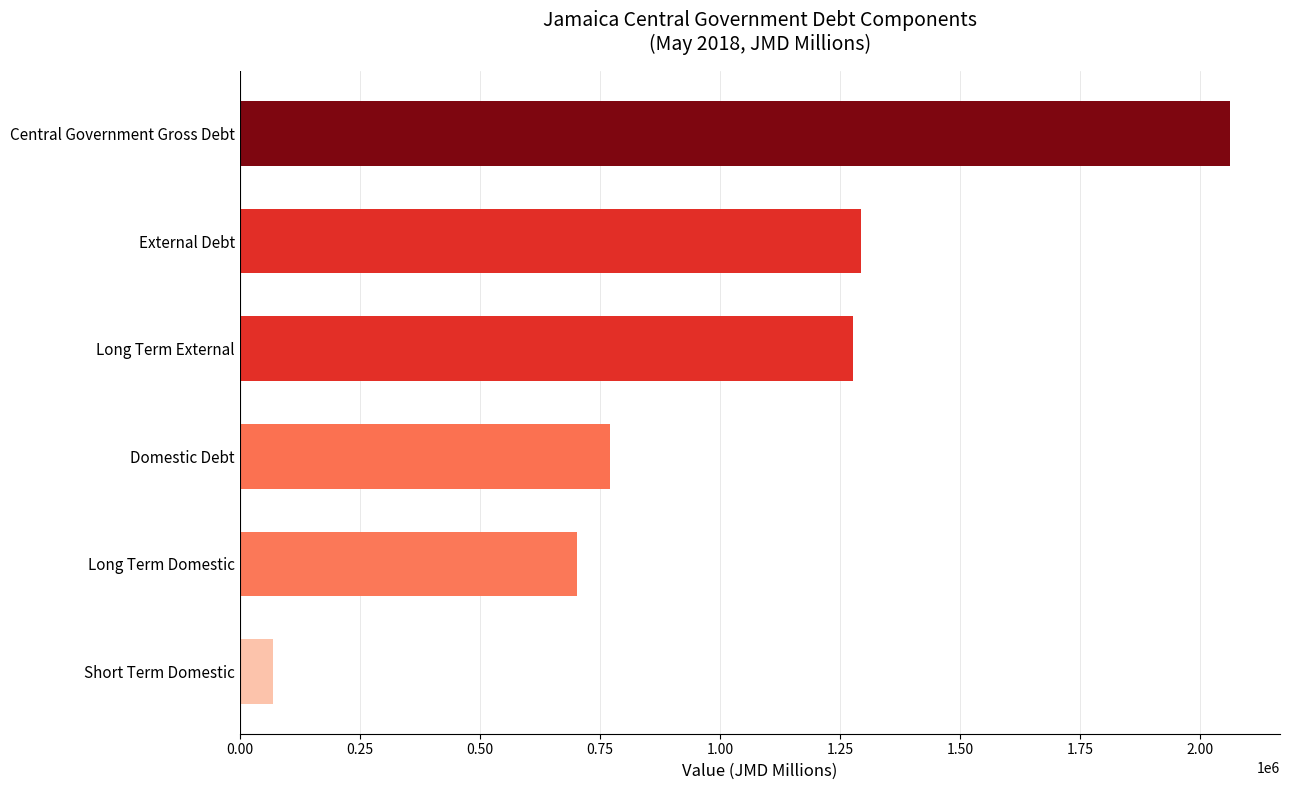

What is the difference between the second highest and minimum values?

1223961.1